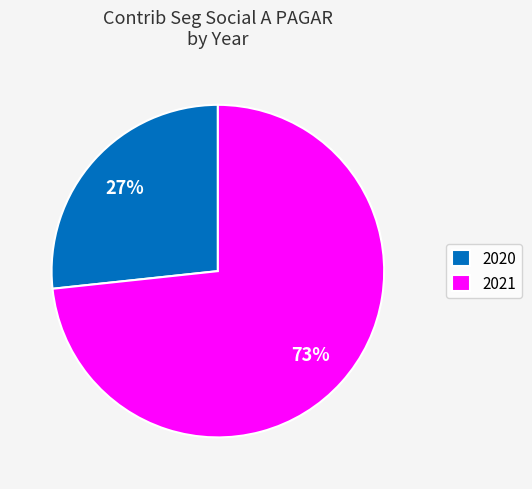

Approximately how many times larger is the value at 2021 compared to 2020?

2.7